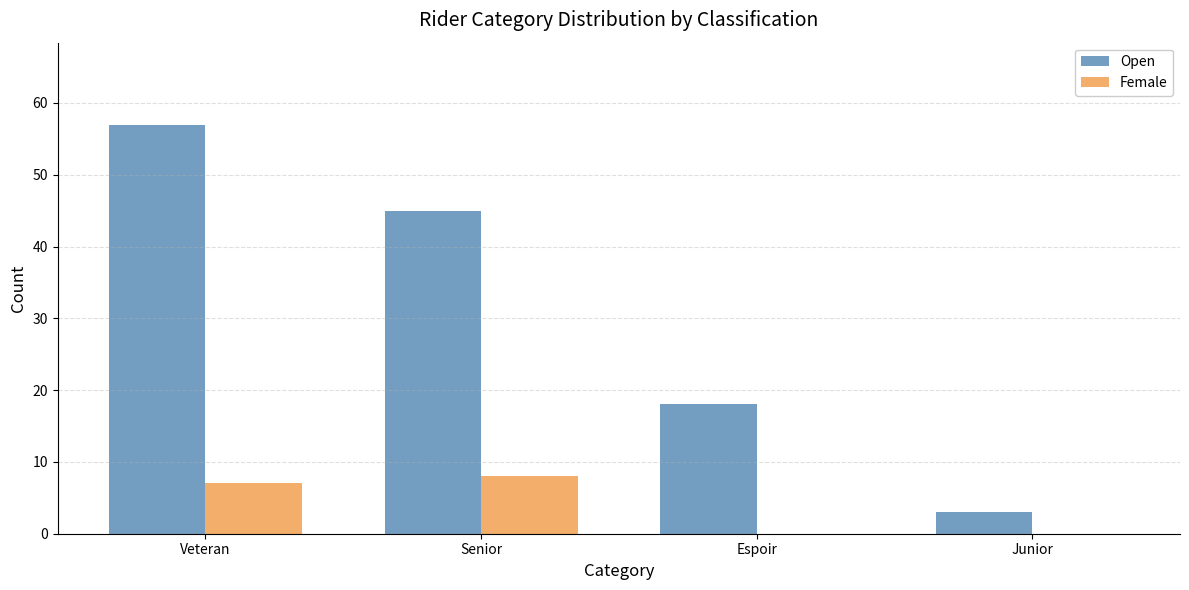

What is the sum of all Open values?

123